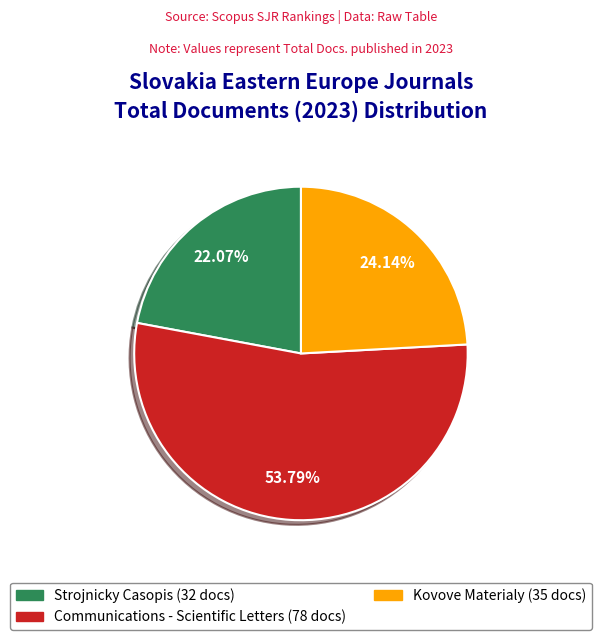

Does any single category account for the majority?

Yes